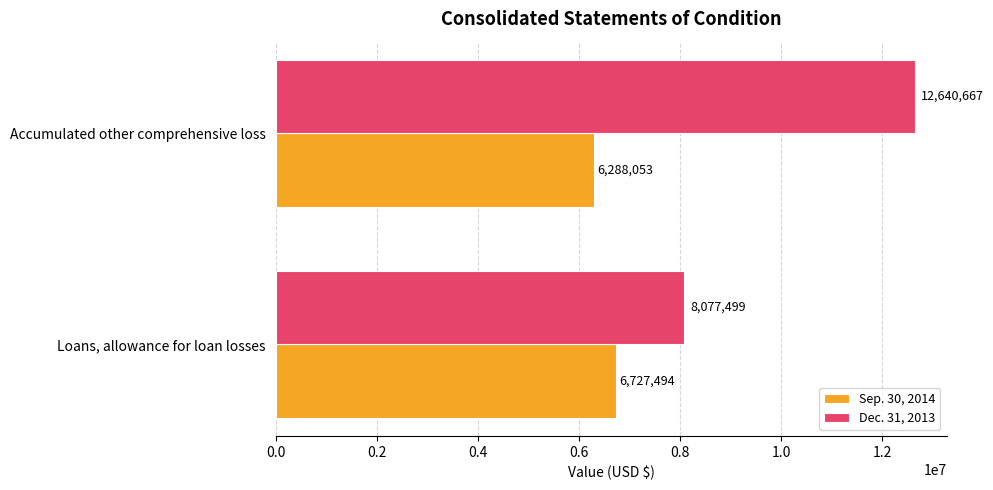

The value of Dec. 31, 2013 at Loans, allowance for loan losses is 8077499. True or false?

True